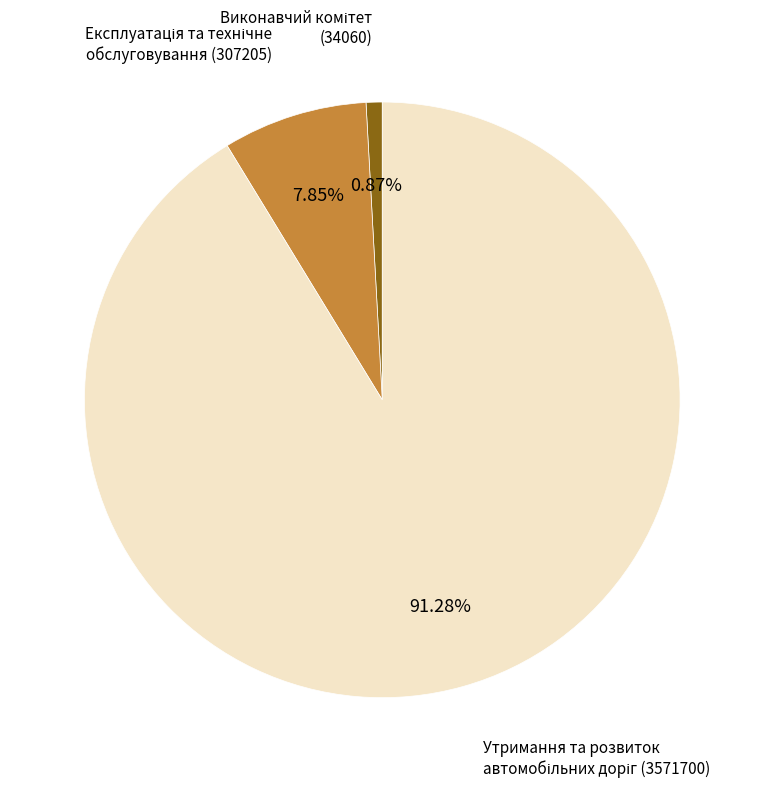

Does any single category account for the majority?

Yes